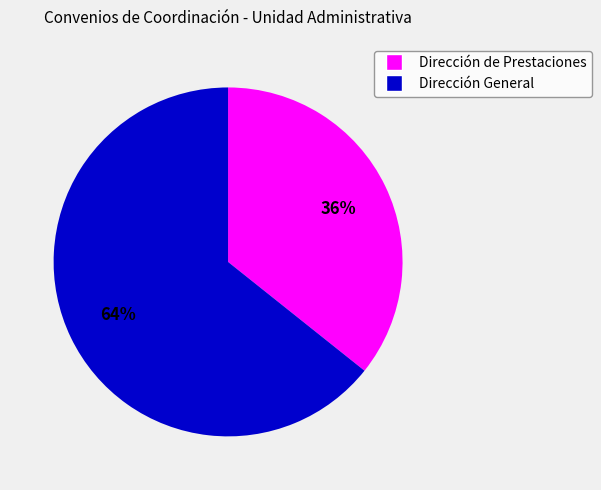

Rank the categories by value from highest to lowest.

Dirección General, Dirección de Prestaciones